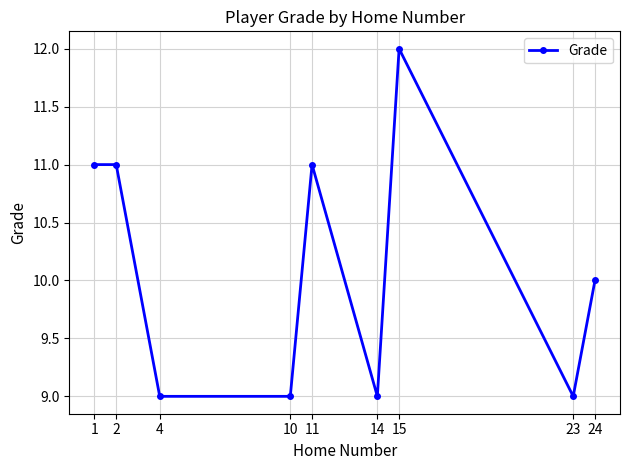

The value at 4 is 6. True or false?

False